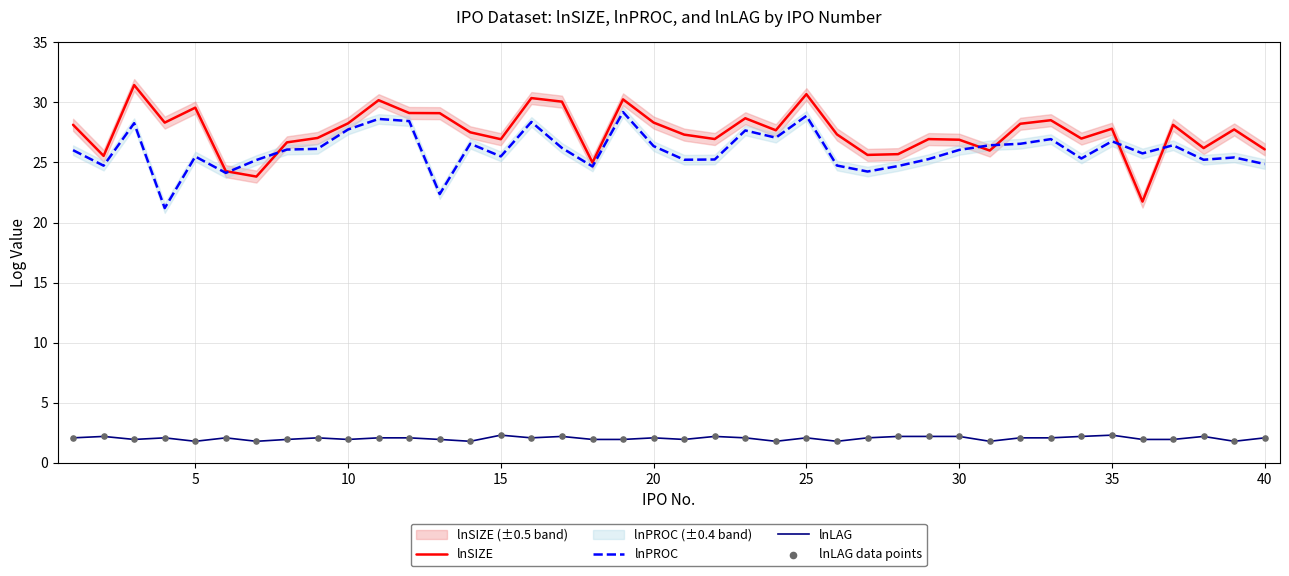

Which series has the widest spread of Y values?

lnSIZE